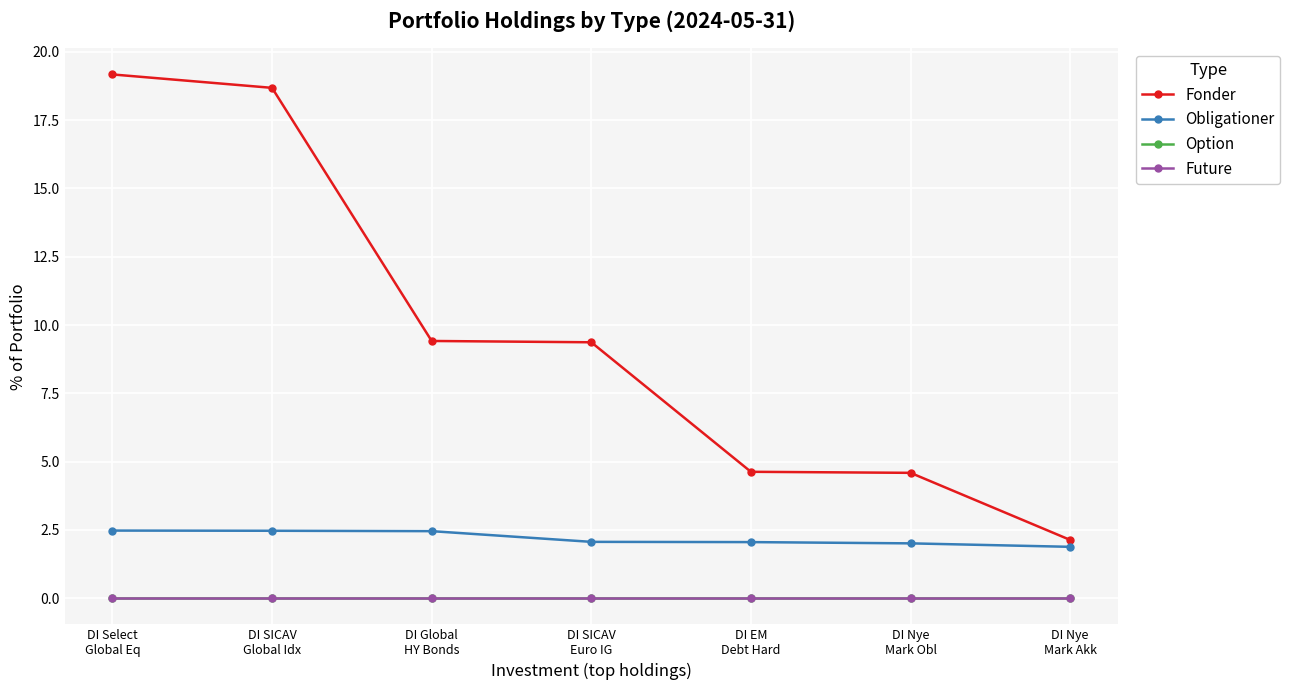

Which label corresponds to the largest value in the chart?

DI Select
Global Eq